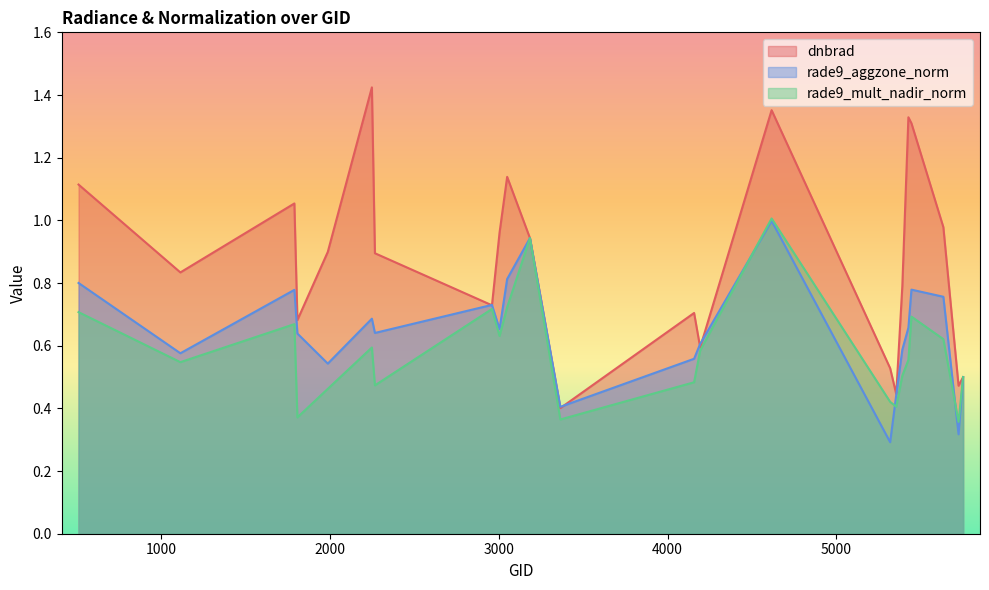

What is the highest value of the dnbrad series?

1.4